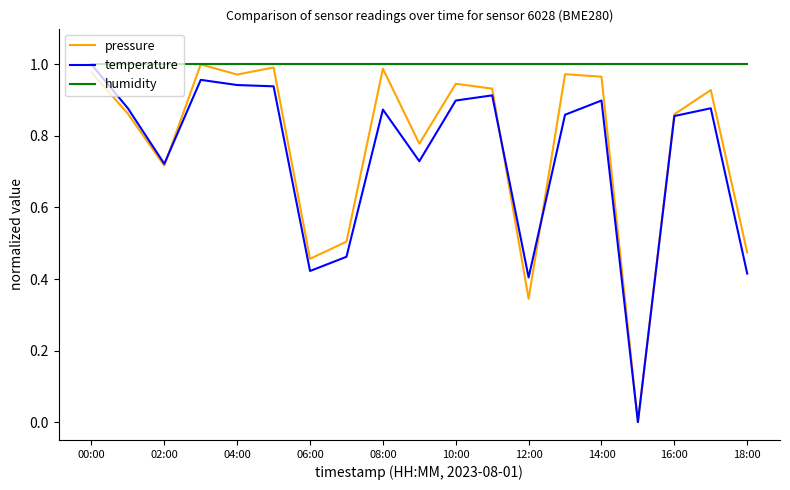

Which series has the largest total across all categories?

humidity